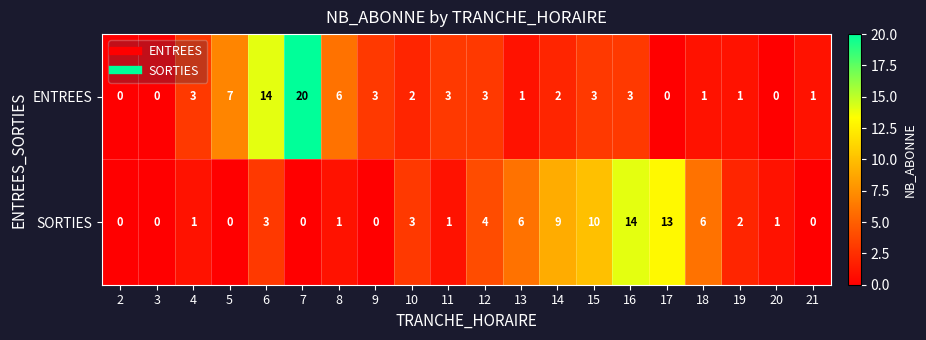

Where is ENTREES nearest to the value 10?

5